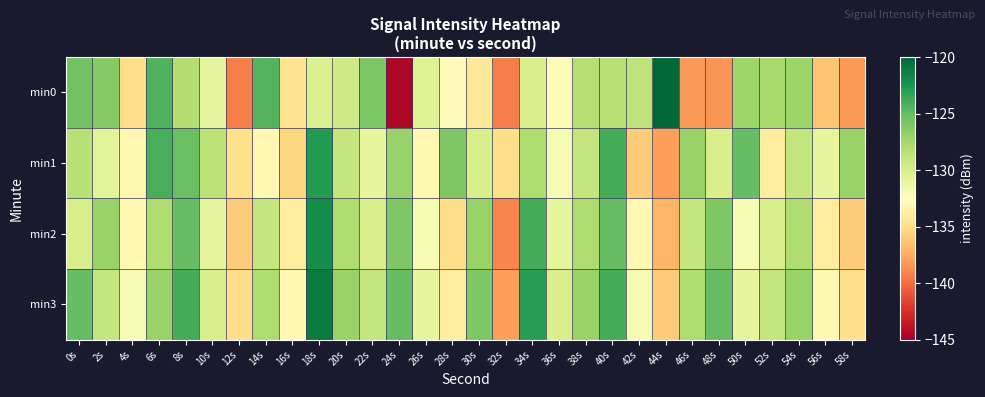

Which has a higher value, 22s or 40s?

22s